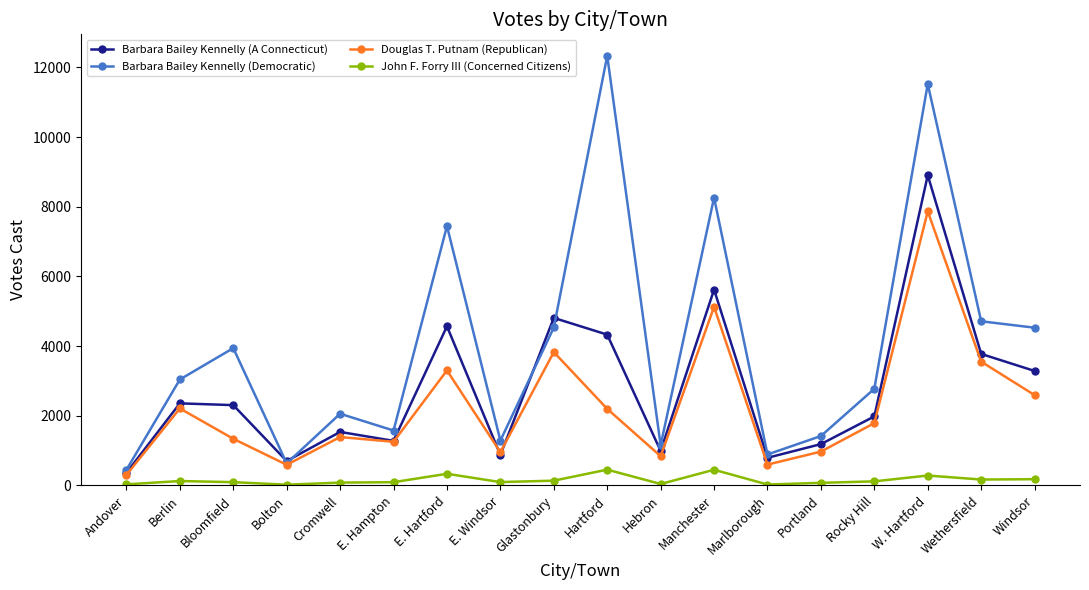

What is the difference between the second highest and second lowest values in the Barbara Bailey Kennelly (Democratic) series?

10888